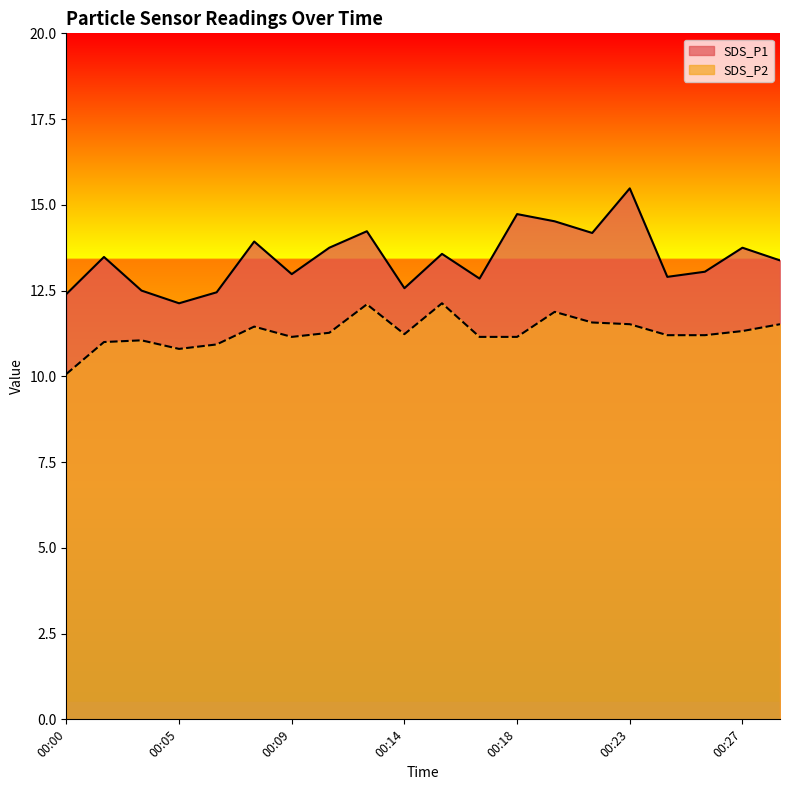

Between 00:08 and 00:20, which series saw the biggest shift?

SDS_P1